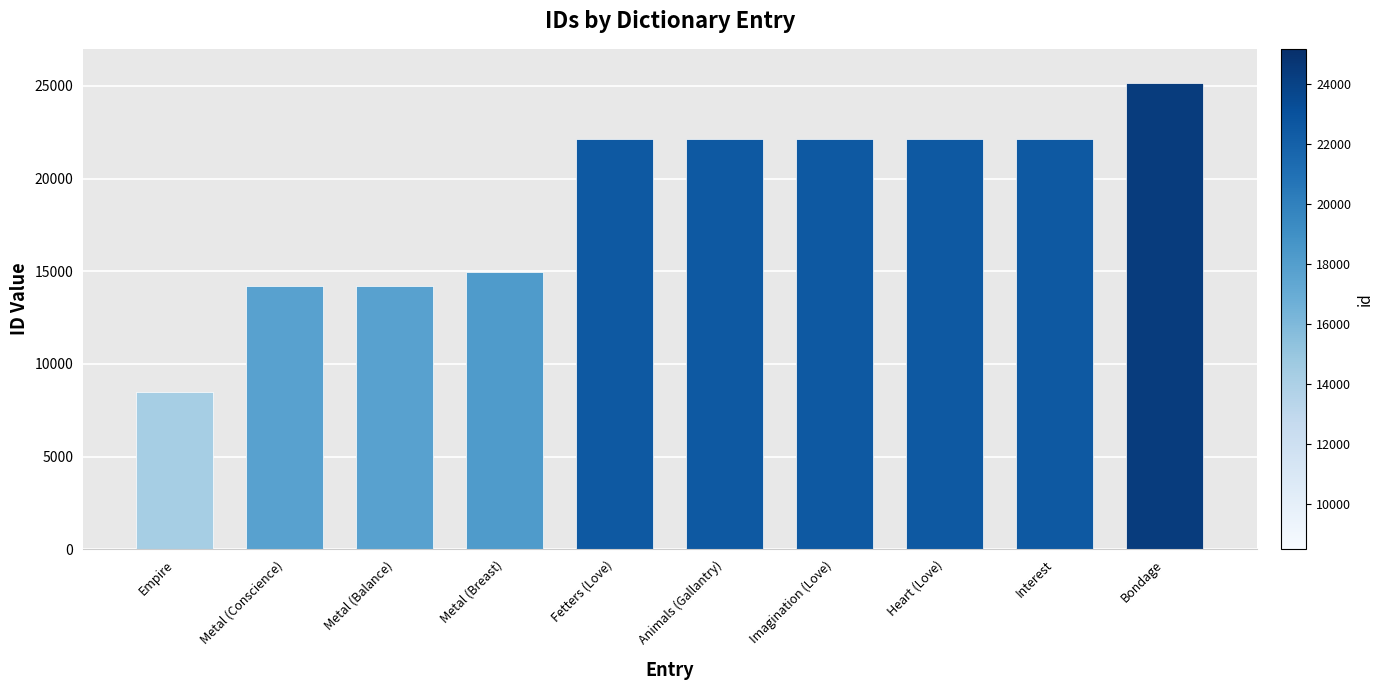

Which category has the lowest value across all series?

Empire